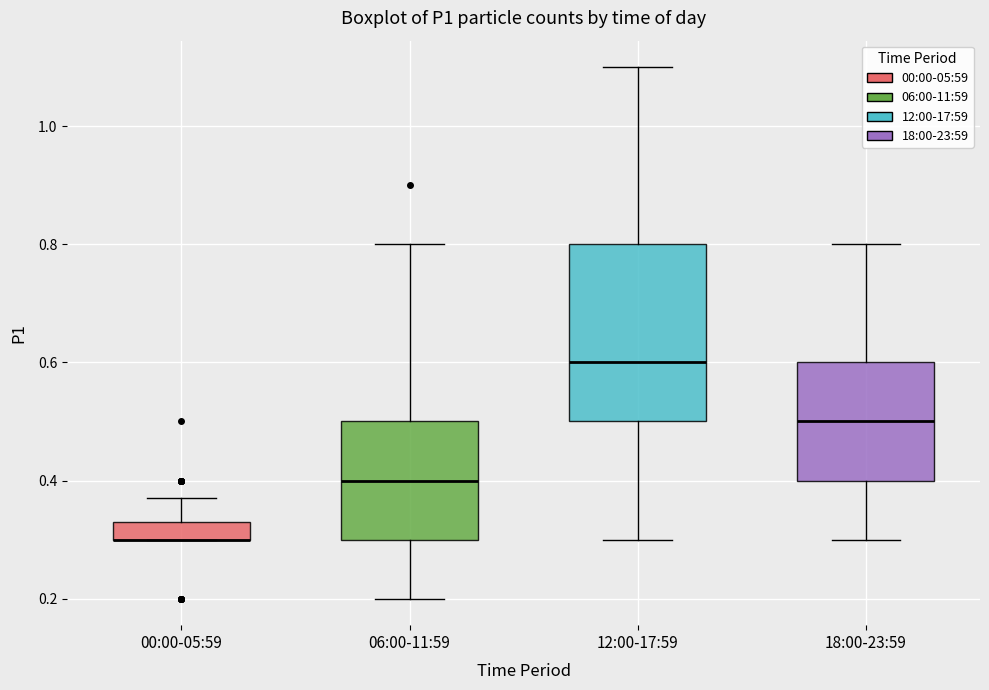

Reading left to right, transcribe this box plot: for each box, give where its median line is, the range the box spans, and where its two whiskers end, as read against the y-axis. The values are not printed on the chart, so give them approximately, as read against the axis.

00:00-05:59: median 0.30 (drawn on the box's lower edge), box 0.30 to 0.34, whiskers 0.30 to 0.38
06:00-11:59: median 0.40, box 0.30 to 0.50, whiskers 0.20 to 0.80
12:00-17:59: median 0.60, box 0.50 to 0.80, whiskers 0.30 to 1.10
18:00-23:59: median 0.50, box 0.40 to 0.60, whiskers 0.30 to 0.80